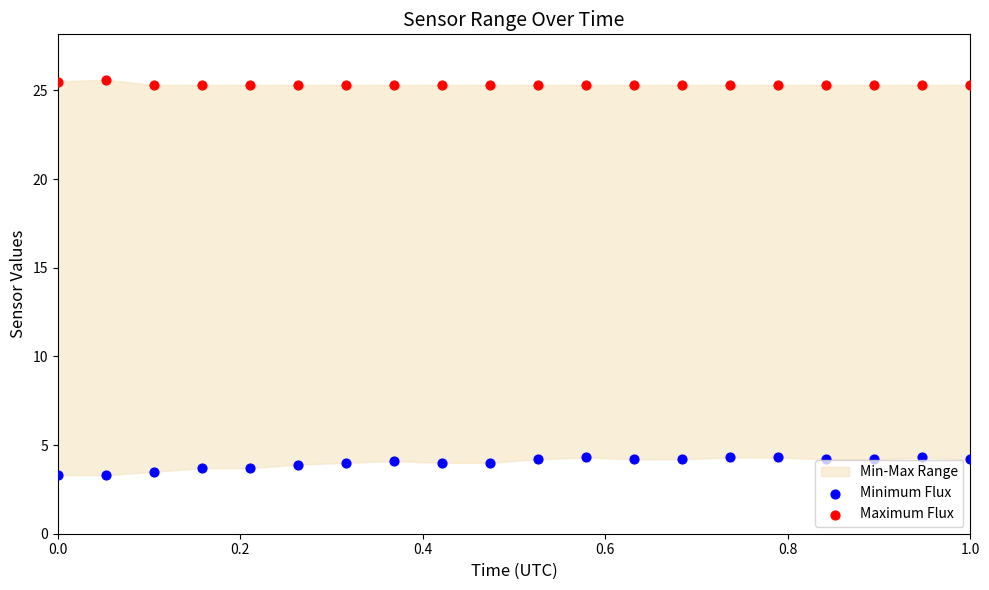

Which series reaches the maximum Y coordinate?

Maximum Flux